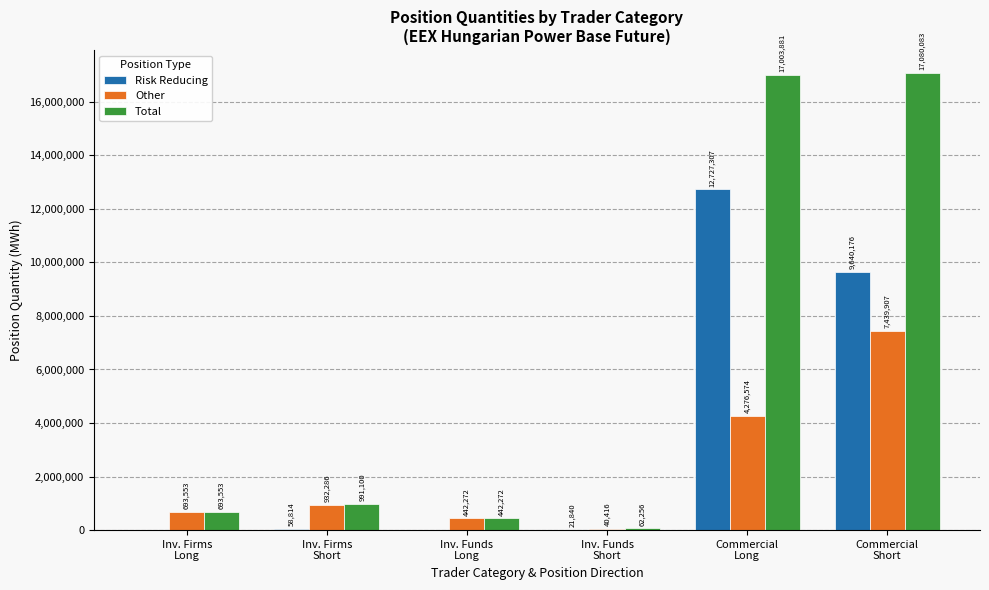

What is the sum of all Other values?

13825008